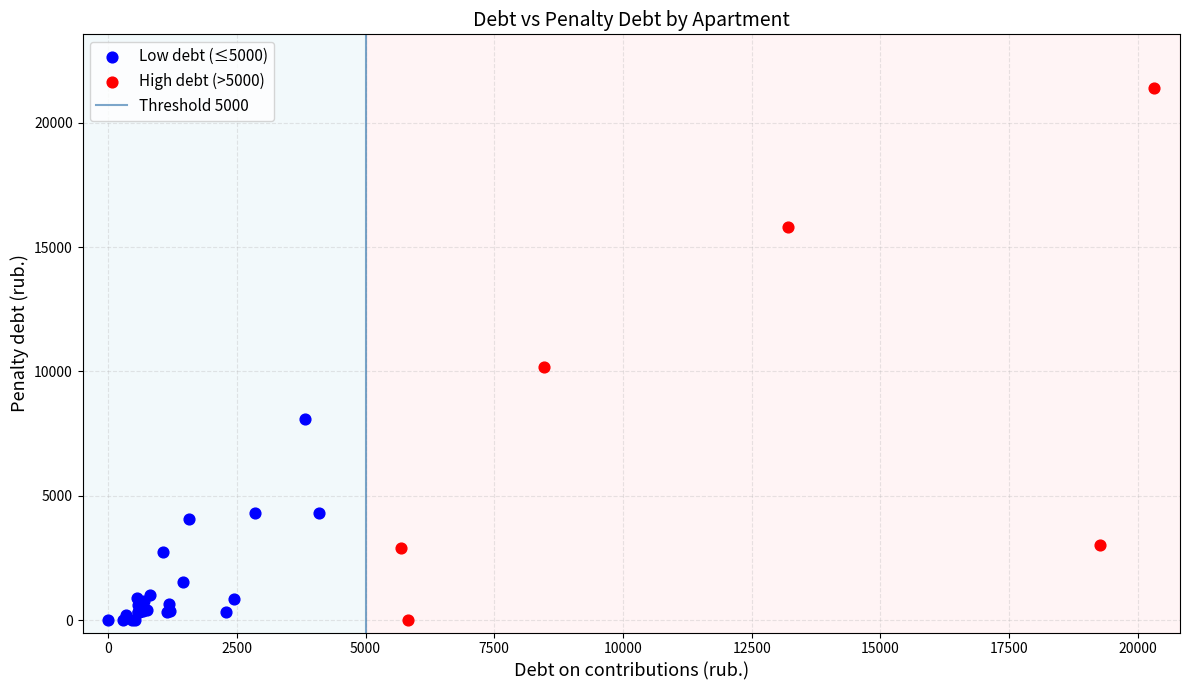

Which series has the widest spread of Y values?

High debt (>5000)